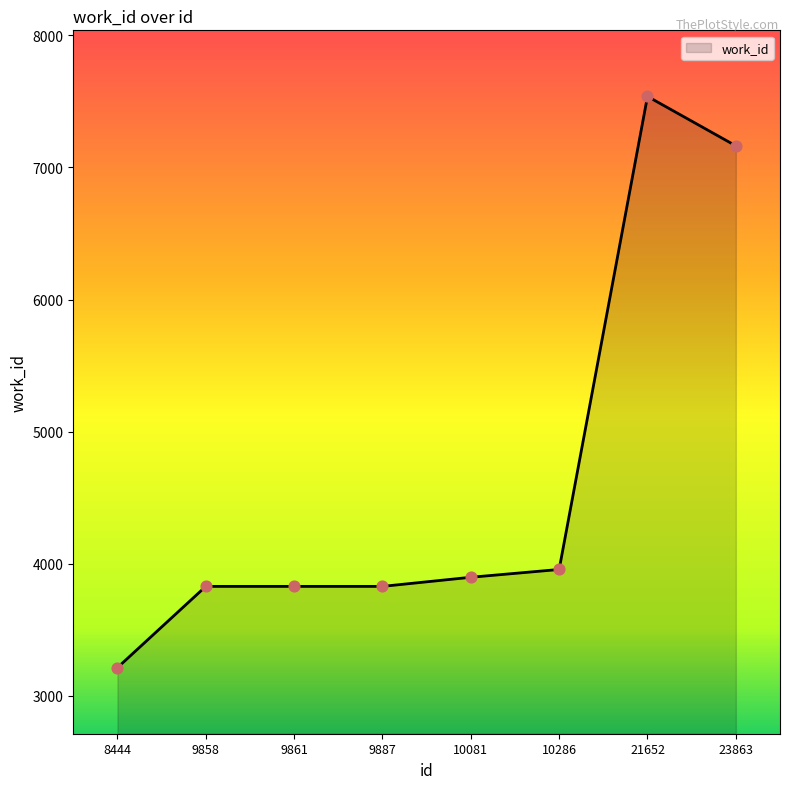

Which has a higher value, 10286 or 21652?

21652